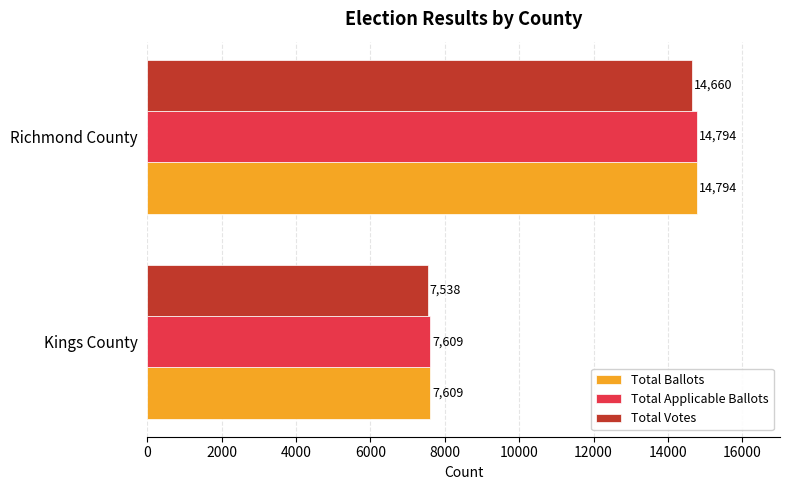

List the labels in order of Total Applicable Ballots value, largest first.

Richmond County, Kings County